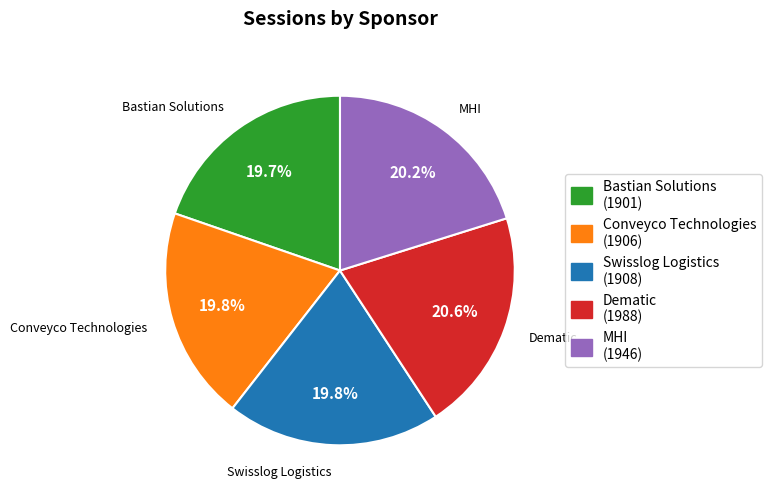

The Bastian Solutions slice represents 20% of the pie. True or false?

True